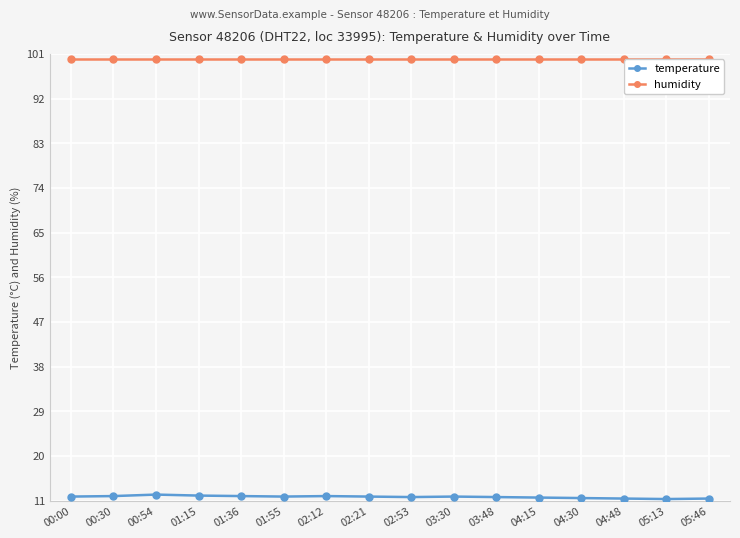

True or false: temperature and humidity cross at least once.

False